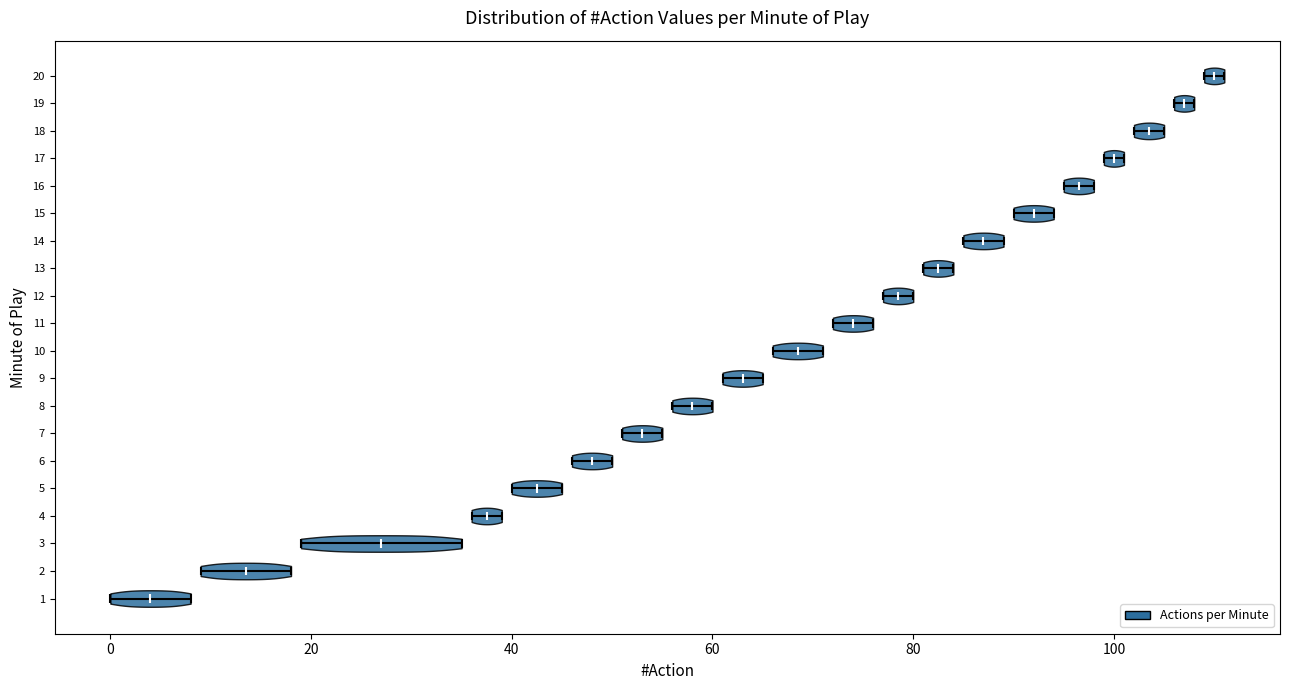

Reading bottom to top, read every violin against the x-axis: where its median line is, and the lowest and highest points it reaches. The values are not printed on the chart, so give them approximately, as read against the axis.

1: median line 4, lowest point 0, highest point 8
2: median line 14, lowest point 10, highest point 18
3: median line 28, lowest point 20, highest point 36
4: median line 38, lowest point 36, highest point 40
5: median line 42, lowest point 40, highest point 46
6: median line 48, lowest point 46, highest point 50
7: median line 54, lowest point 52, highest point 56
8: median line 58, lowest point 56, highest point 60
9: median line 64, lowest point 62, highest point 66
10: median line 68, lowest point 66, highest point 72
11: median line 74, lowest point 72, highest point 76
12: median line 78, lowest point 78, highest point 80
13: median line 82, lowest point 82, highest point 84
14: median line 88, lowest point 86, highest point 90
15: median line 92, lowest point 90, highest point 94
16: median line 96, lowest point 96, highest point 98
17: median line 100, lowest point 100, highest point 102
18: median line 104, lowest point 102, highest point 106
19: median line 108, lowest point 106, highest point 108
20: median line 110, lowest point 110, highest point 112